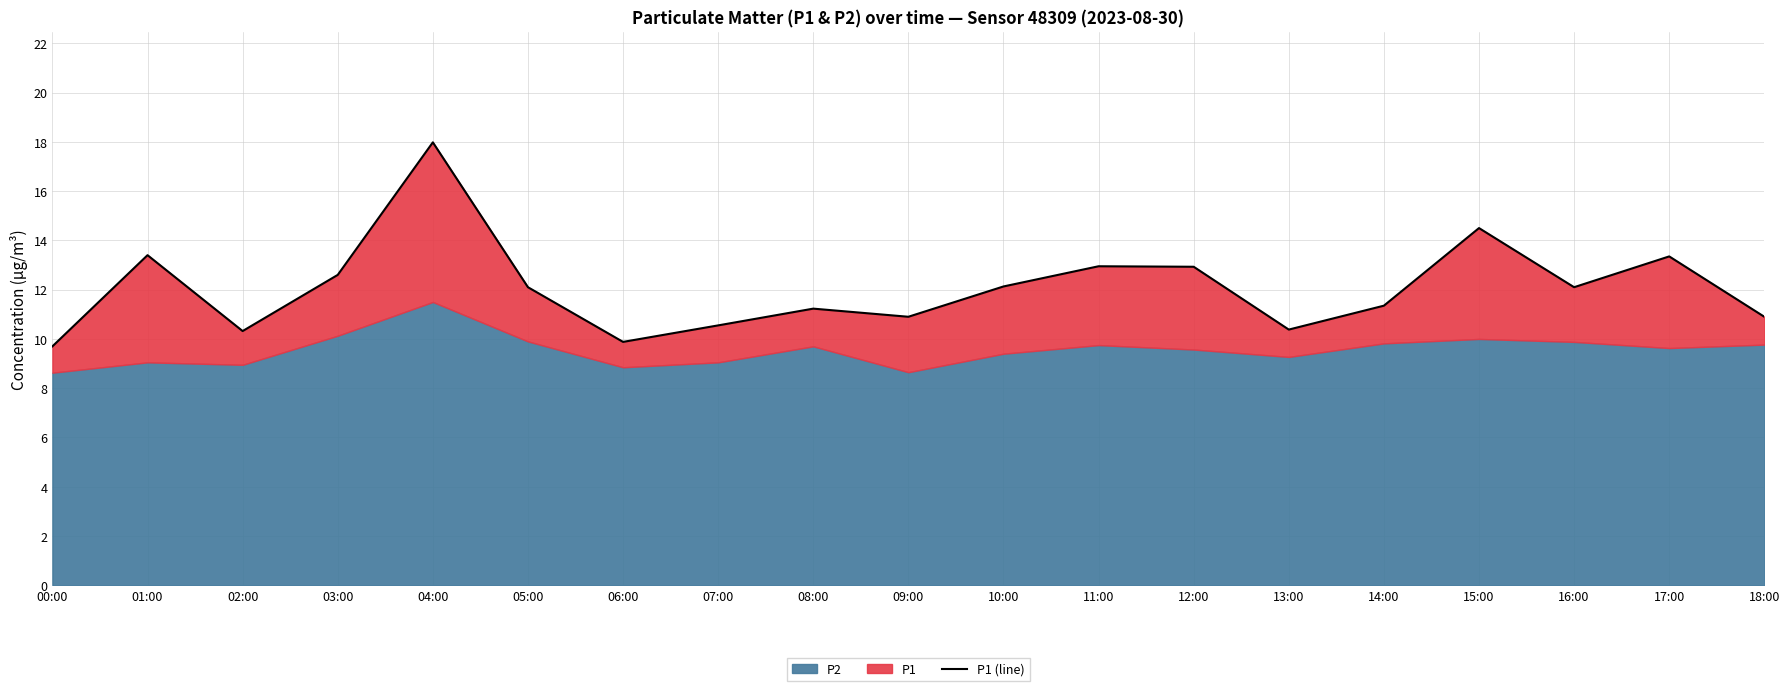

Which has a higher value, 14:00 or 08:00?

14:00